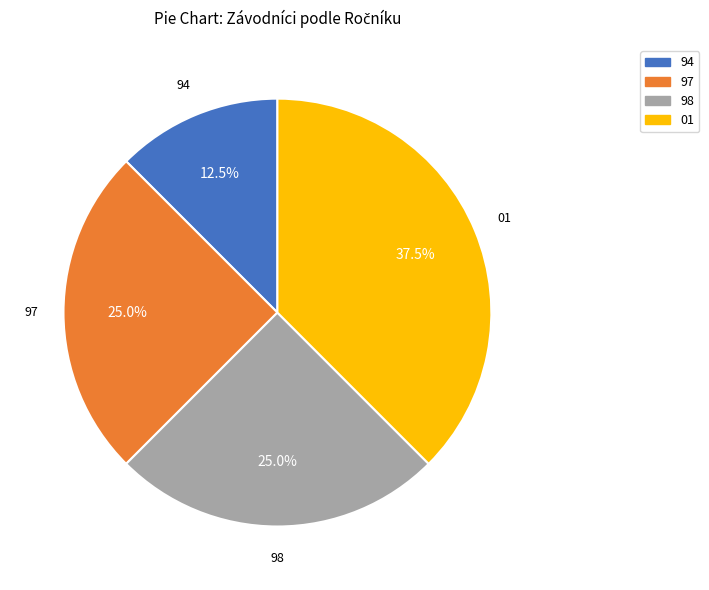

What is the ratio of the value at 94 to the value at 01?

0.3